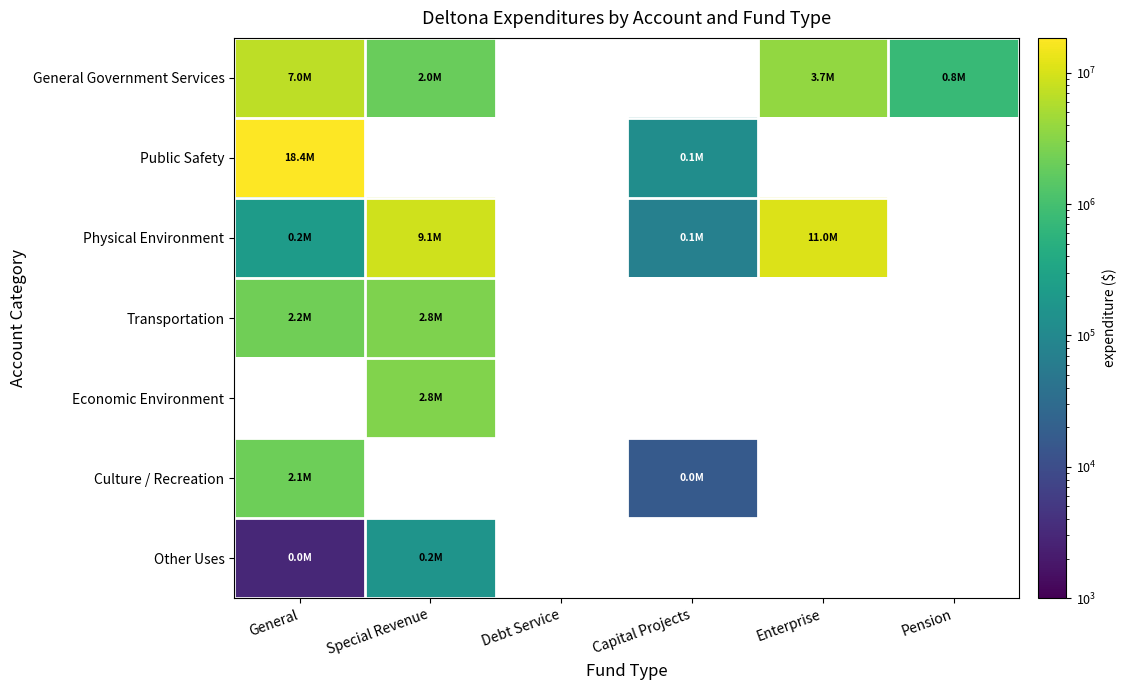

Which category has the lowest value across all series?

General